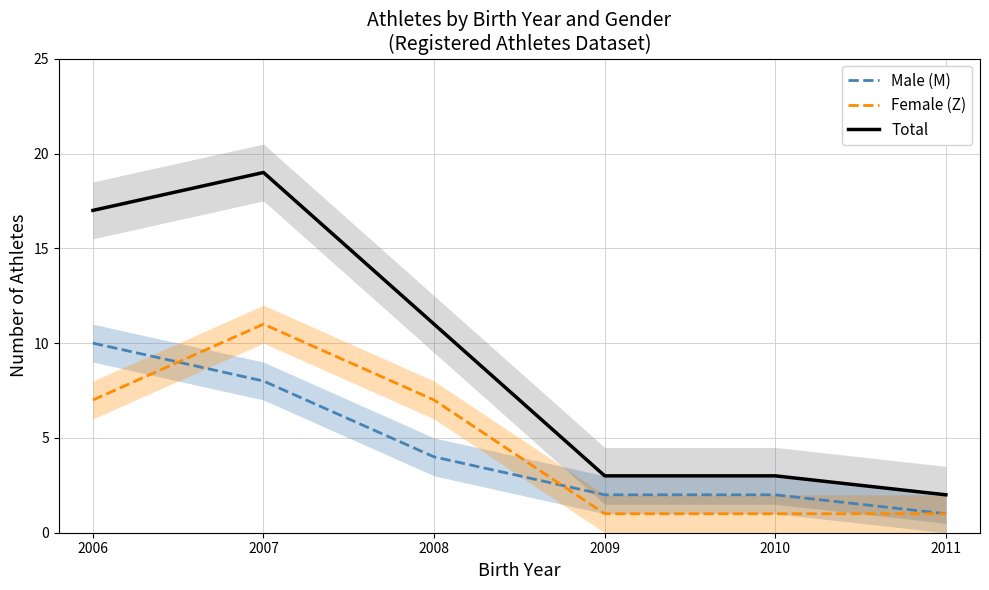

Is it true that Male (M) equals 1 at 2009?

False